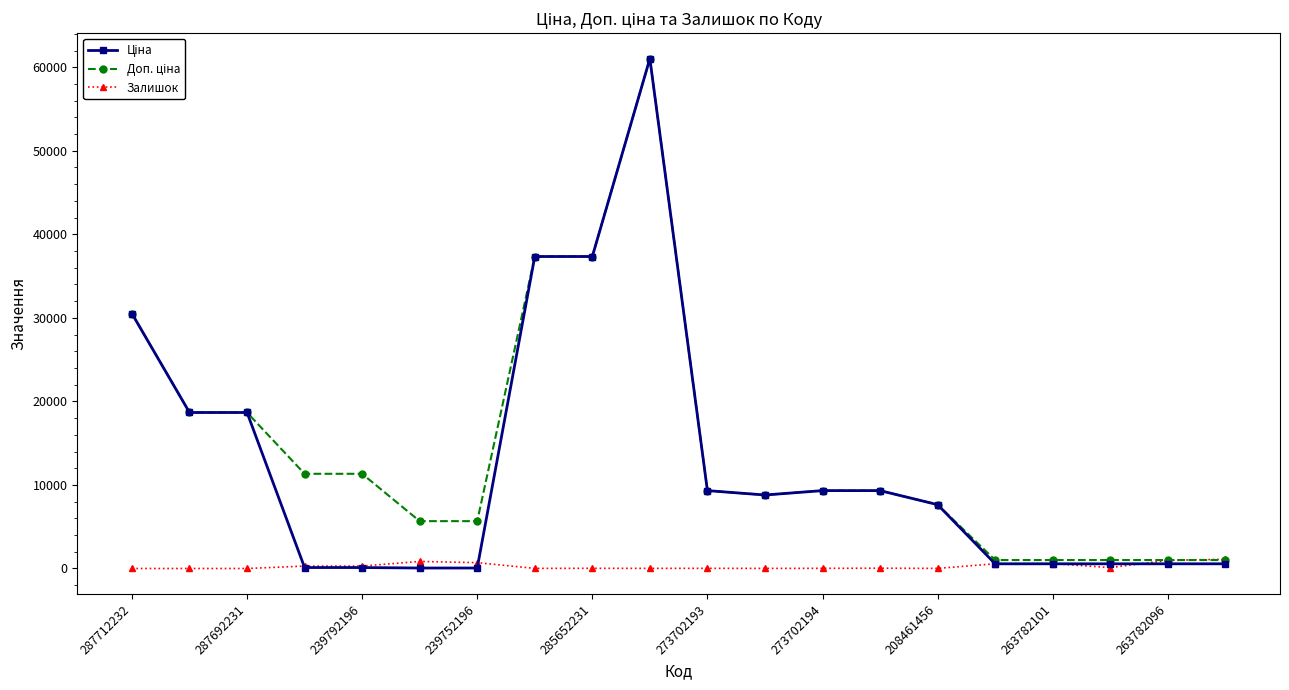

What is the greatest value displayed?

61024.7